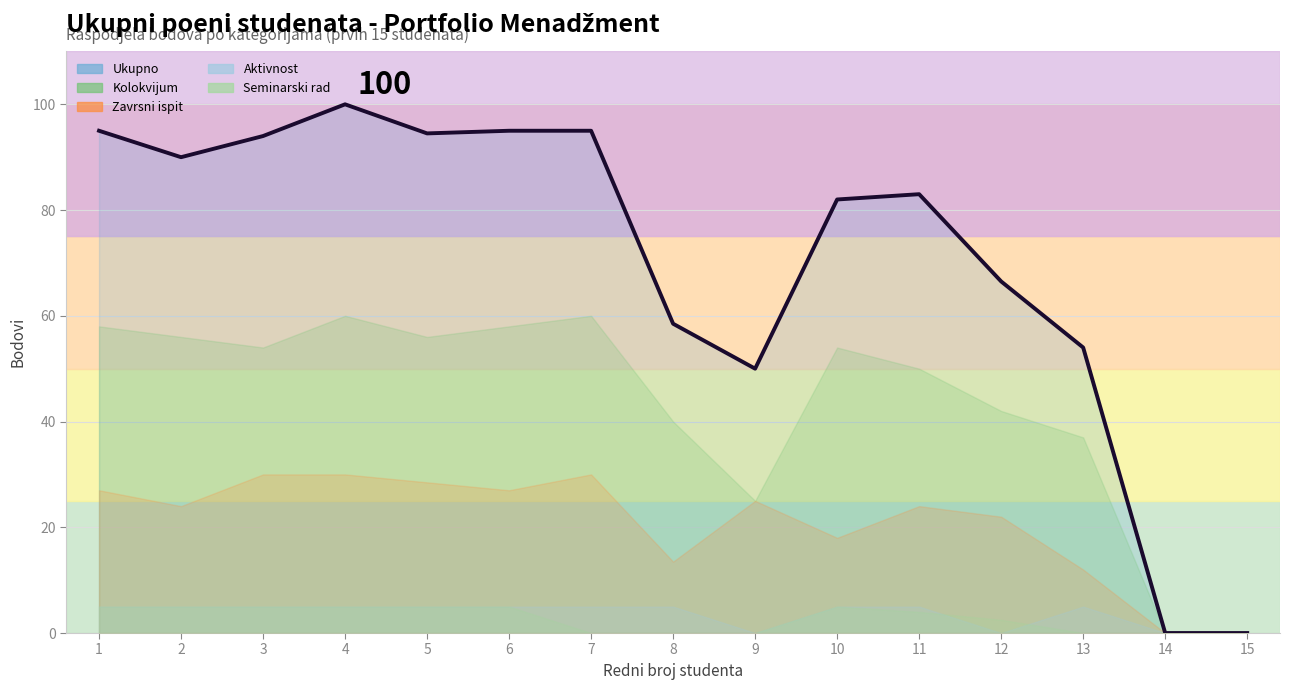

Is it true that Kolokvijum equals 17.3 at 12?

False